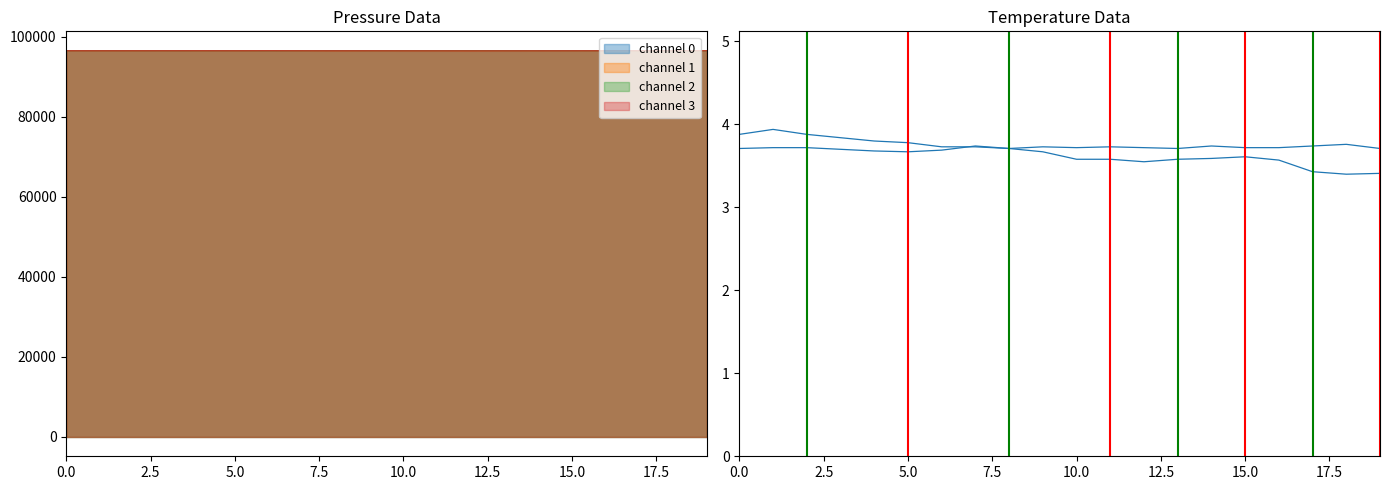

The value at 15 is 2.3. True or false?

False